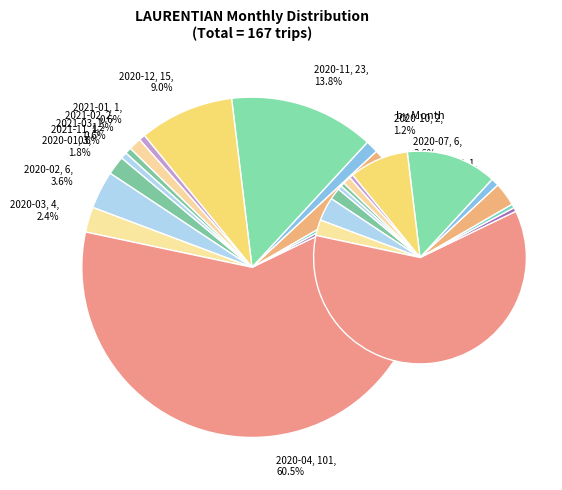

Count the number of slices in the pie.

24